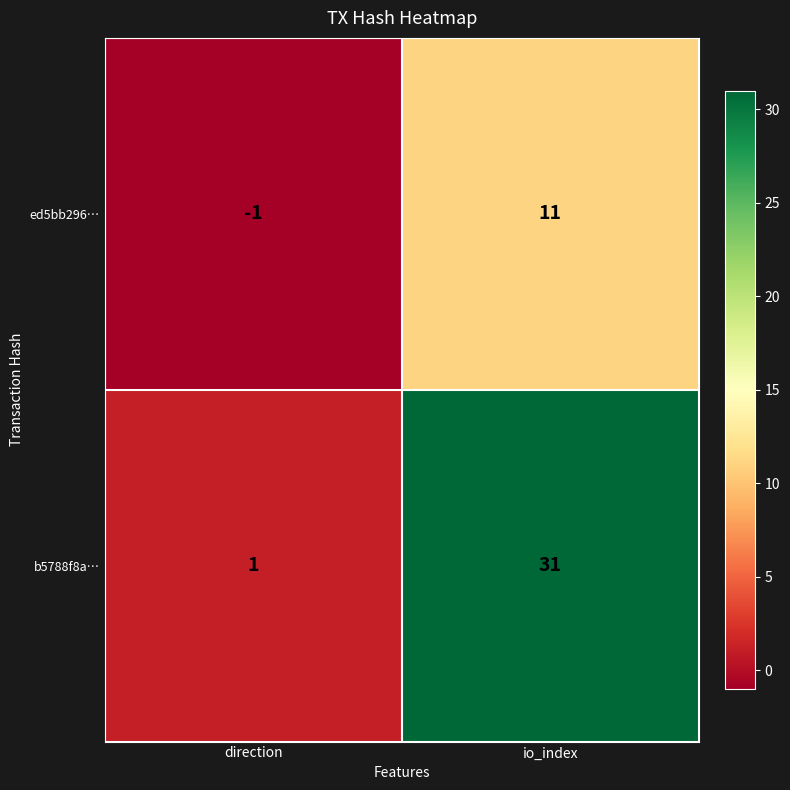

Reading left to right, list all the values displayed in this chart.

ed5bb296…: -1	11
b5788f8a…: 1	31